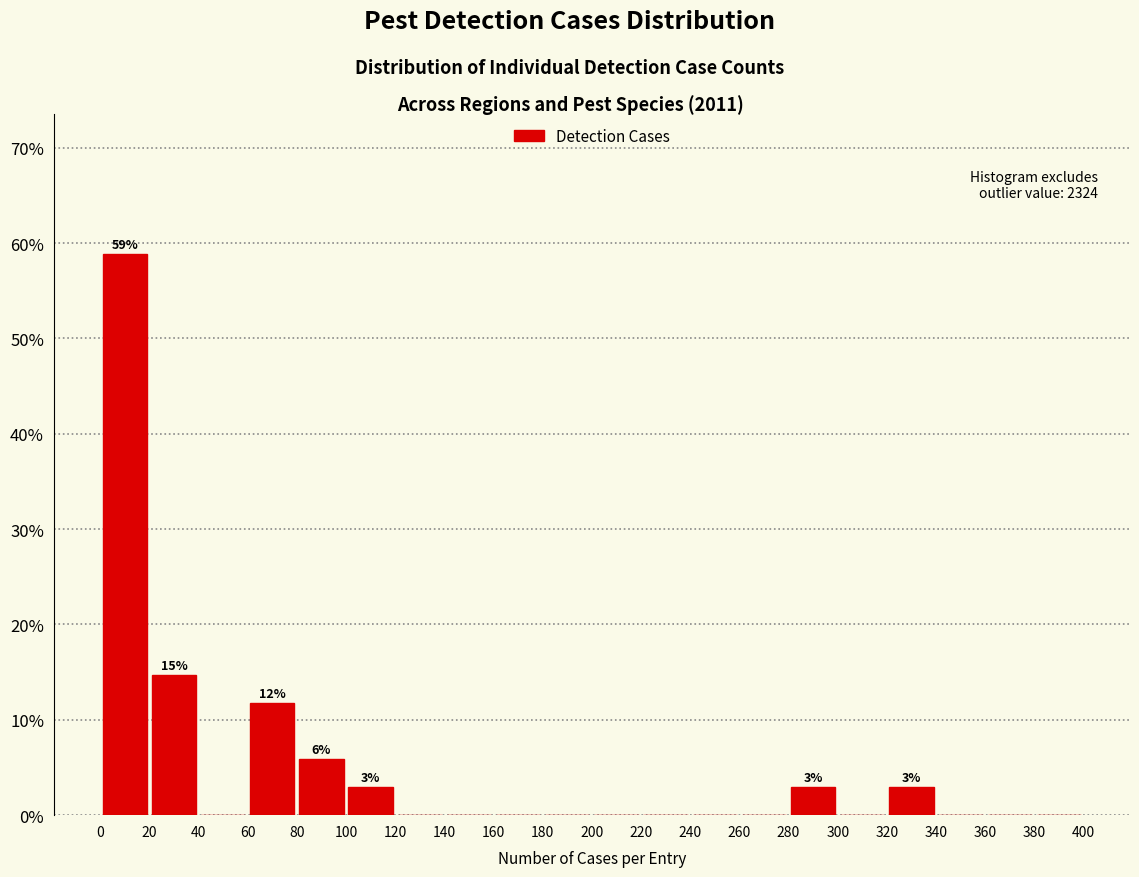

Which range on the x-axis has the tallest bar?

0 to 20